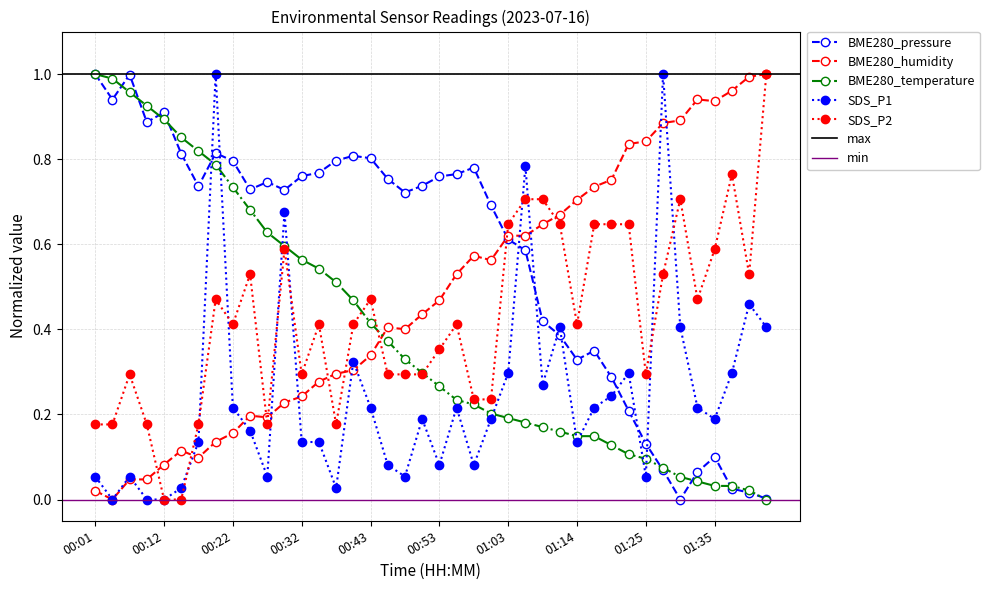

Reading right to left, transcribe all the data shown in this chart.

BME280_pressure: 01:43=0.0	01:41=0.0	01:38=0.0	01:35=0.1	01:33=0.1	01:30=0.0	01:28=0.1	01:25=0.1	01:22=0.2	01:19=0.3	01:16=0.3	01:14=0.3	01:11=0.4	01:09=0.4	01:06=0.6	01:03=0.6	01:01=0.7	00:58=0.8	00:56=0.8	00:53=0.8	00:51=0.7	00:48=0.7	00:45=0.8	00:43=0.8	00:40=0.8	00:37=0.8	00:35=0.8	00:32=0.8	00:30=0.7	00:27=0.7	00:25=0.7	00:22=0.8	00:19=0.8	00:17=0.7	00:14=0.8	00:12=0.9	00:09=0.9	00:07=1.0	00:04=0.9	00:01=1.0
BME280_humidity: 01:43=1.0	01:41=1.0	01:38=1.0	01:35=0.9	01:33=0.9	01:30=0.9	01:28=0.9	01:25=0.8	01:22=0.8	01:19=0.8	01:16=0.7	01:14=0.7	01:11=0.7	01:09=0.6	01:06=0.6	01:03=0.6	01:01=0.6	00:58=0.6	00:56=0.5	00:53=0.5	00:51=0.4	00:48=0.4	00:45=0.4	00:43=0.3	00:40=0.3	00:37=0.3	00:35=0.3	00:32=0.2	00:30=0.2	00:27=0.2	00:25=0.2	00:22=0.2	00:19=0.1	00:17=0.1	00:14=0.1	00:12=0.1	00:09=0.0	00:07=0.0	00:04=0.0	00:01=0.0
BME280_temperature: 01:43=0.0	01:41=0.0	01:38=0.0	01:35=0.0	01:33=0.0	01:30=0.1	01:28=0.1	01:25=0.1	01:22=0.1	01:19=0.1	01:16=0.1	01:14=0.1	01:11=0.2	01:09=0.2	01:06=0.2	01:03=0.2	01:01=0.2	00:58=0.2	00:56=0.2	00:53=0.3	00:51=0.3	00:48=0.3	00:45=0.4	00:43=0.4	00:40=0.5	00:37=0.5	00:35=0.5	00:32=0.6	00:30=0.6	00:27=0.6	00:25=0.7	00:22=0.7	00:19=0.8	00:17=0.8	00:14=0.9	00:12=0.9	00:09=0.9	00:07=1.0	00:04=1.0	00:01=1.0
SDS_P1: 01:43=0.4	01:41=0.5	01:38=0.3	01:35=0.2	01:33=0.2	01:30=0.4	01:28=1.0	01:25=0.1	01:22=0.3	01:19=0.2	01:16=0.2	01:14=0.1	01:11=0.4	01:09=0.3	01:06=0.8	01:03=0.3	01:01=0.2	00:58=0.1	00:56=0.2	00:53=0.1	00:51=0.2	00:48=0.1	00:45=0.1	00:43=0.2	00:40=0.3	00:37=0.0	00:35=0.1	00:32=0.1	00:30=0.7	00:27=0.1	00:25=0.2	00:22=0.2	00:19=1.0	00:17=0.1	00:14=0.0	00:12=0.0	00:09=0.0	00:07=0.1	00:04=0.0	00:01=0.1
SDS_P2: 01:43=1.0	01:41=0.5	01:38=0.8	01:35=0.6	01:33=0.5	01:30=0.7	01:28=0.5	01:25=0.3	01:22=0.6	01:19=0.6	01:16=0.6	01:14=0.4	01:11=0.6	01:09=0.7	01:06=0.7	01:03=0.6	01:01=0.2	00:58=0.2	00:56=0.4	00:53=0.4	00:51=0.3	00:48=0.3	00:45=0.3	00:43=0.5	00:40=0.4	00:37=0.2	00:35=0.4	00:32=0.3	00:30=0.6	00:27=0.2	00:25=0.5	00:22=0.4	00:19=0.5	00:17=0.2	00:14=0.0	00:12=0.0	00:09=0.2	00:07=0.3	00:04=0.2	00:01=0.2